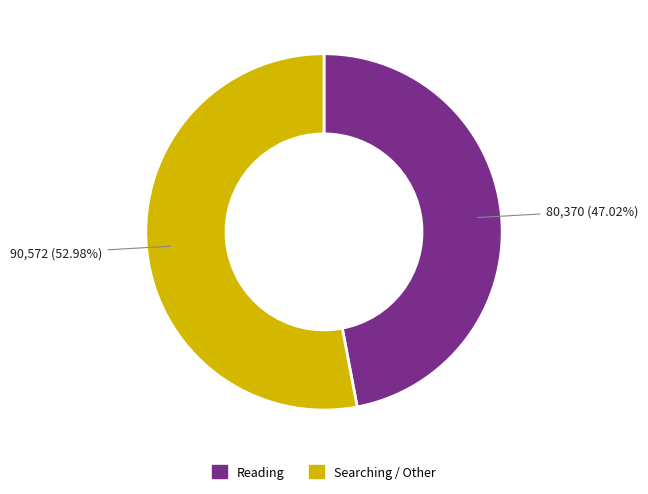

How many slices are in this pie chart?

2